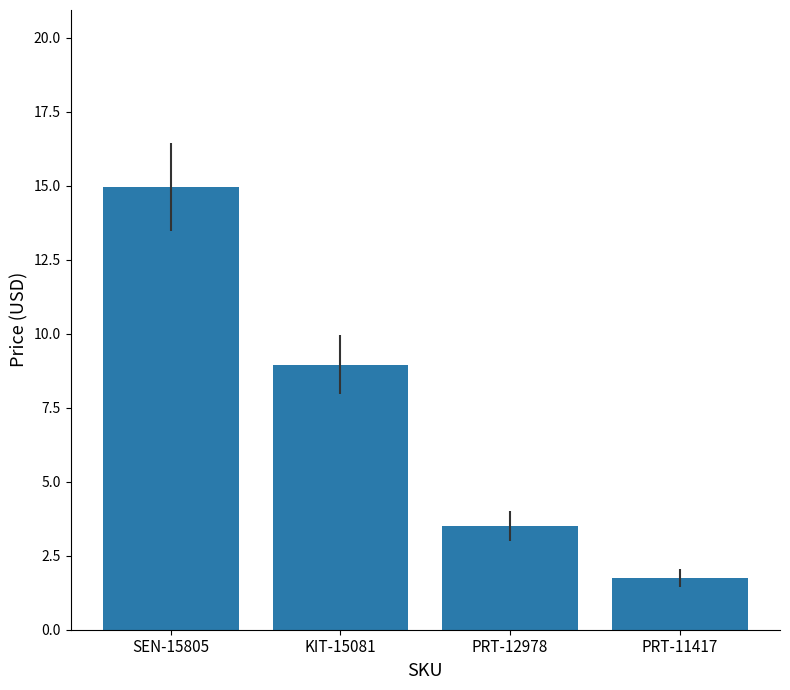

How many data points does each series have?

4